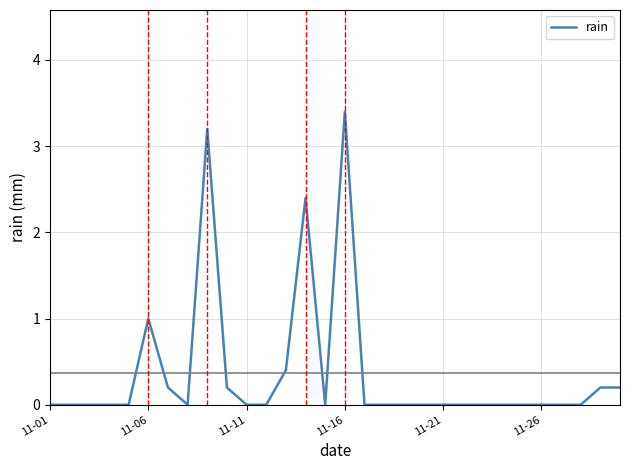

Count the number of categories in the chart.

30